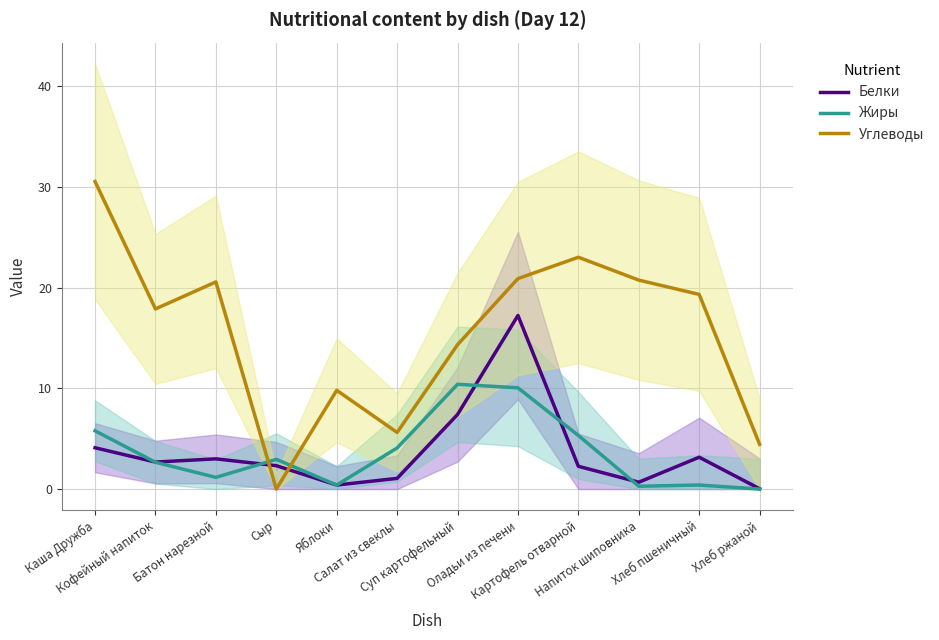

Reading left to right, extract all data points from this chart.

Белки: 4.1	2.7	3.0	2.3	0.4	1.1	7.4	17.2	2.3	0.7	3.2	0.0
Жиры: 5.8	2.7	1.2	3.0	0.4	4.1	10.4	10.1	5.3	0.3	0.4	0.0
Углеводы: 30.5	17.9	20.6	0.0	9.8	5.6	14.3	20.9	23.0	20.7	19.3	4.4